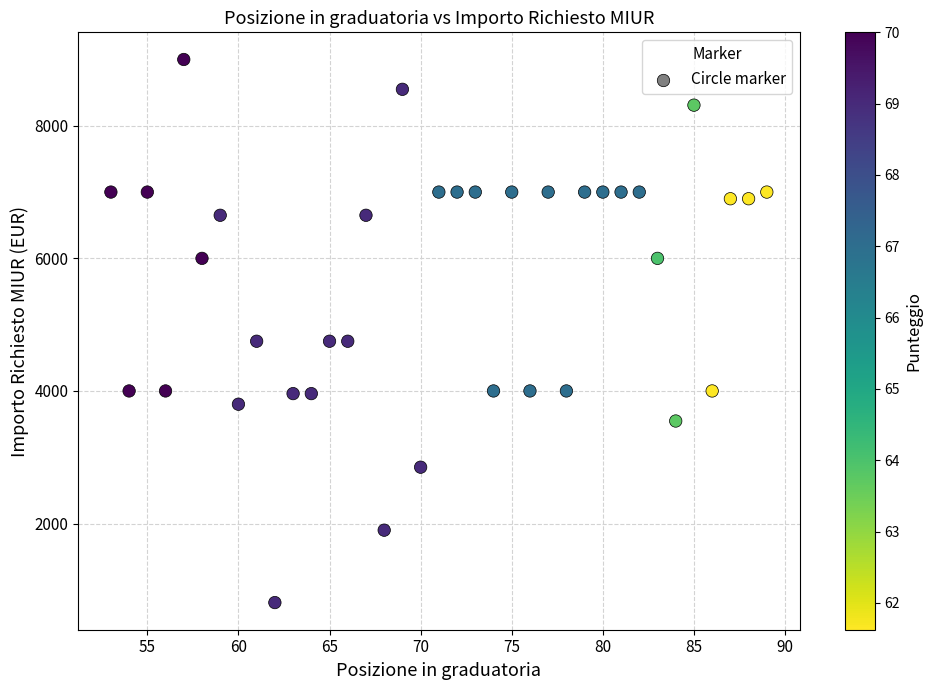

What is the range of Y values (max minus min)?

8192.1